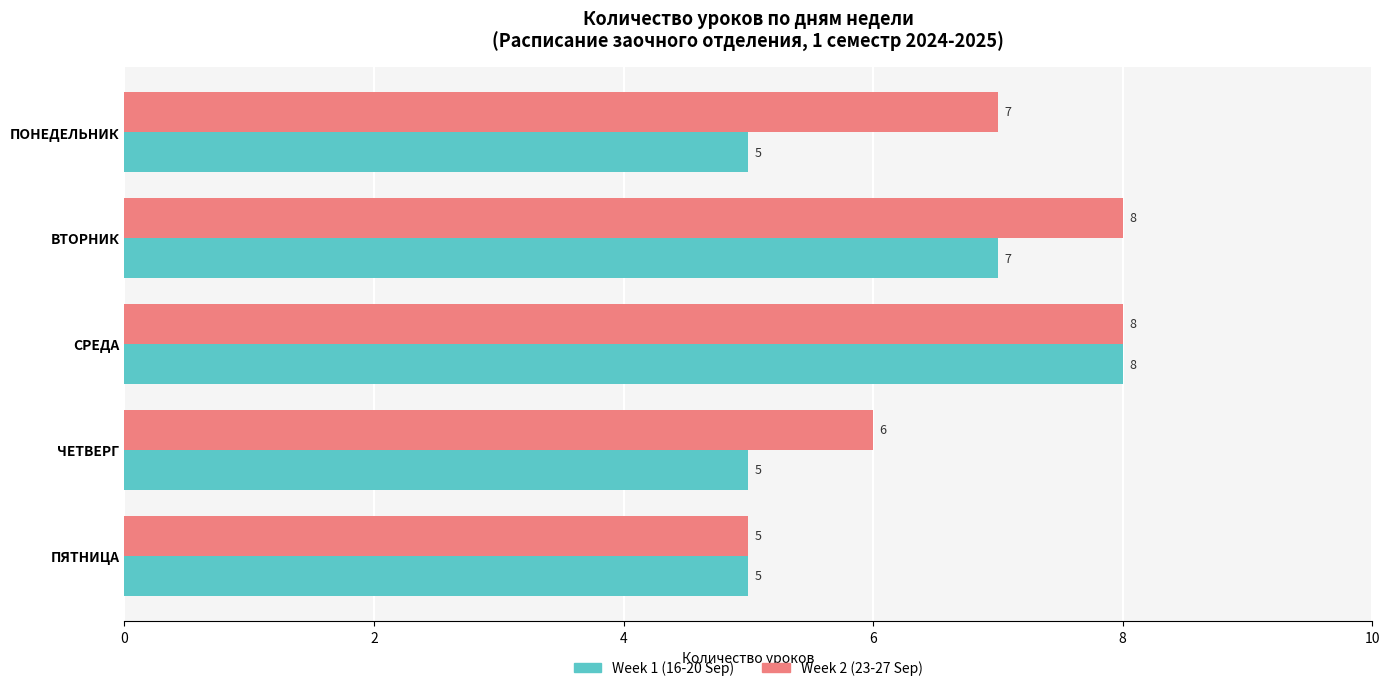

What is the difference between the second highest and second lowest values in the Week 2 (23-27 Sep) series?

2